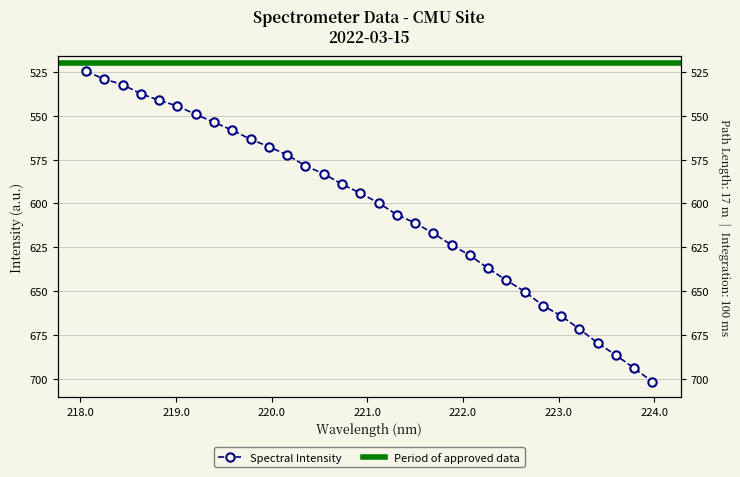

What is the minimum value shown in the chart?

524.6